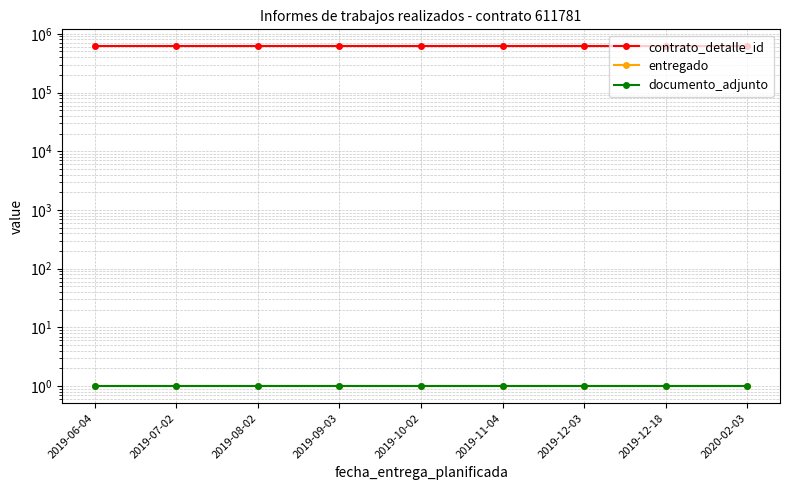

True or false: entregado and documento_adjunto cross at least once.

False